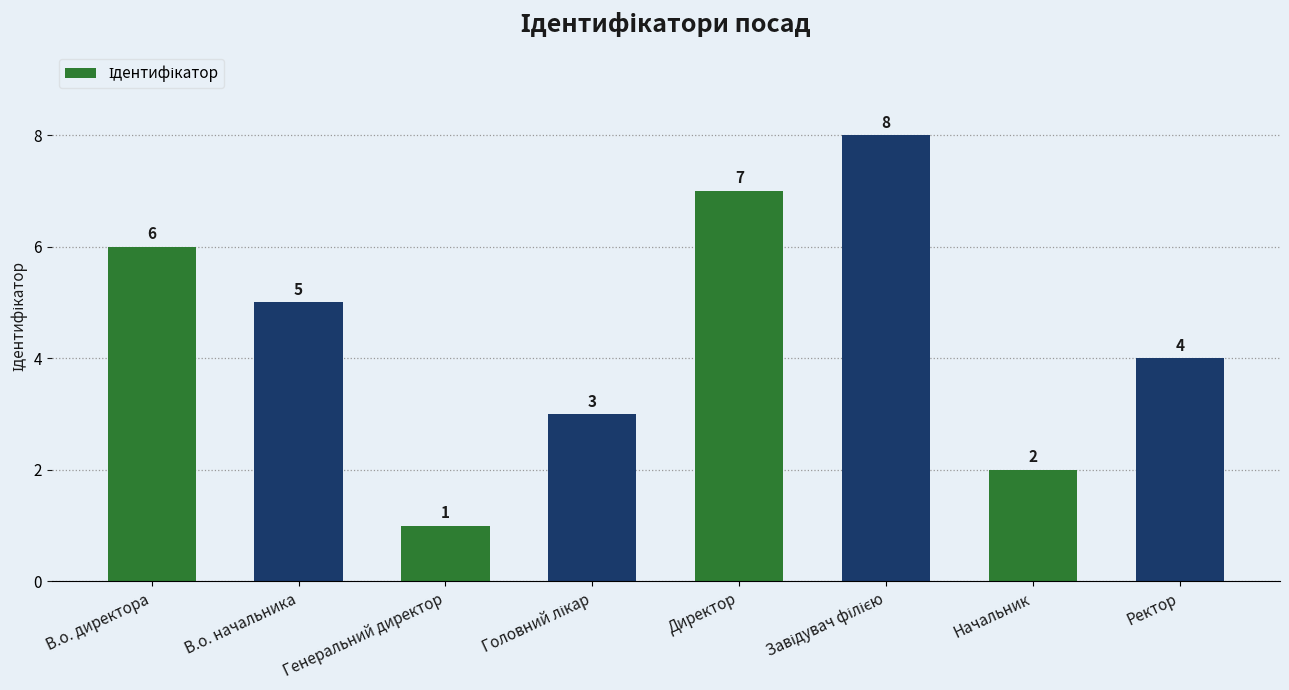

At which label does the data first exceed 5?

В.о. директора